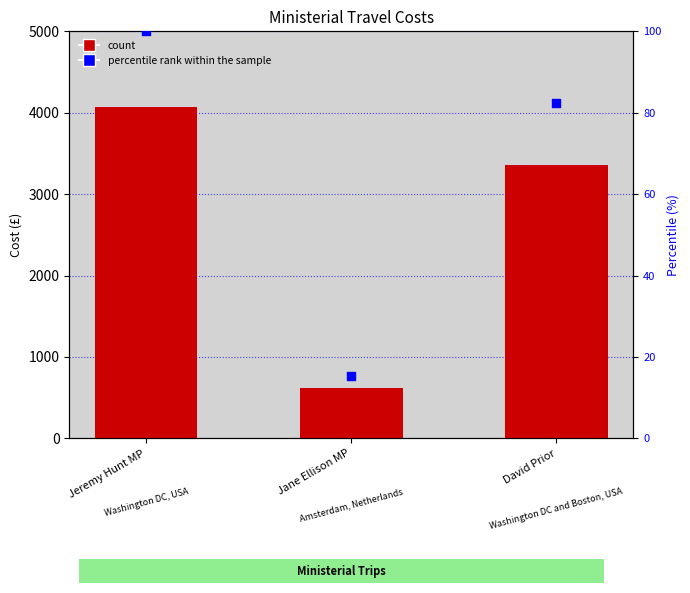

Which series has the largest total across all categories?

Total cost (£)